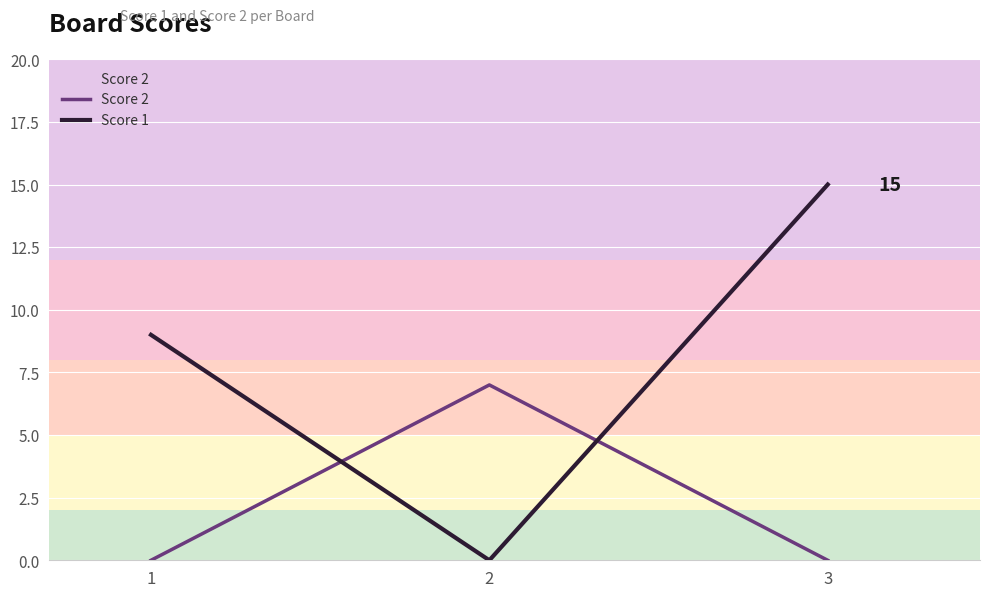

At which category does the chart reach its peak across all series?

3